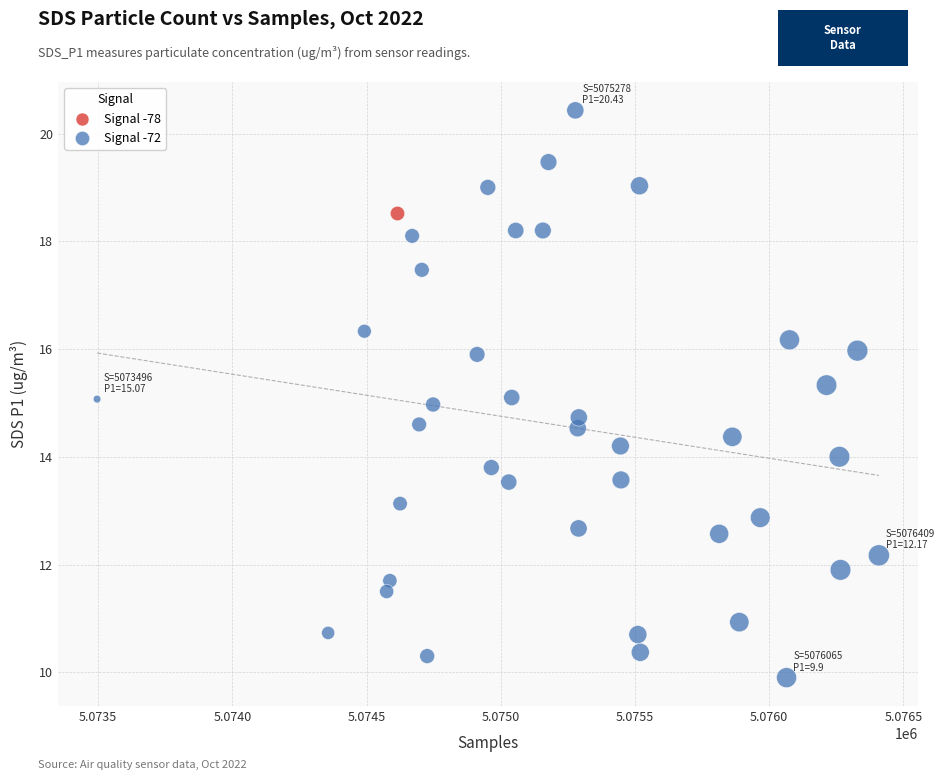

What are all the series names shown in the legend?

Signal -78, Signal -72